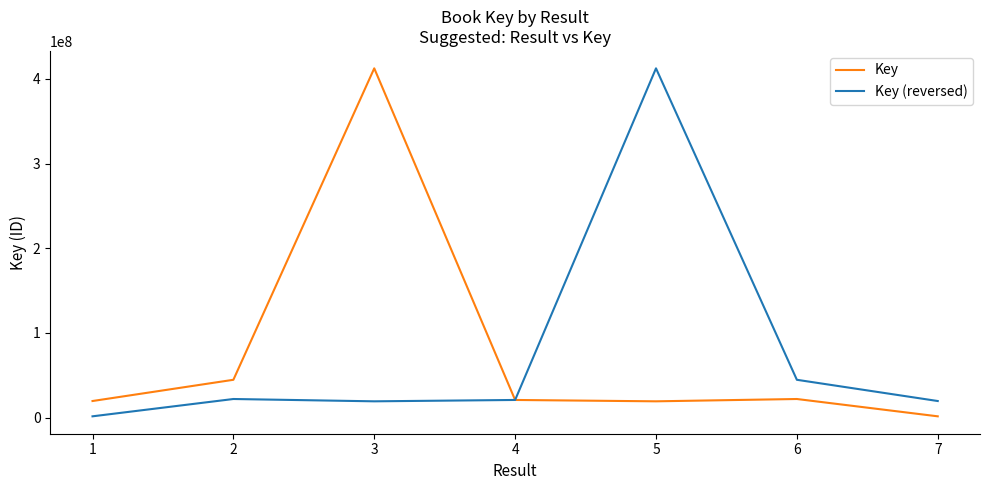

Is this an area chart (filled region under the line)?

No